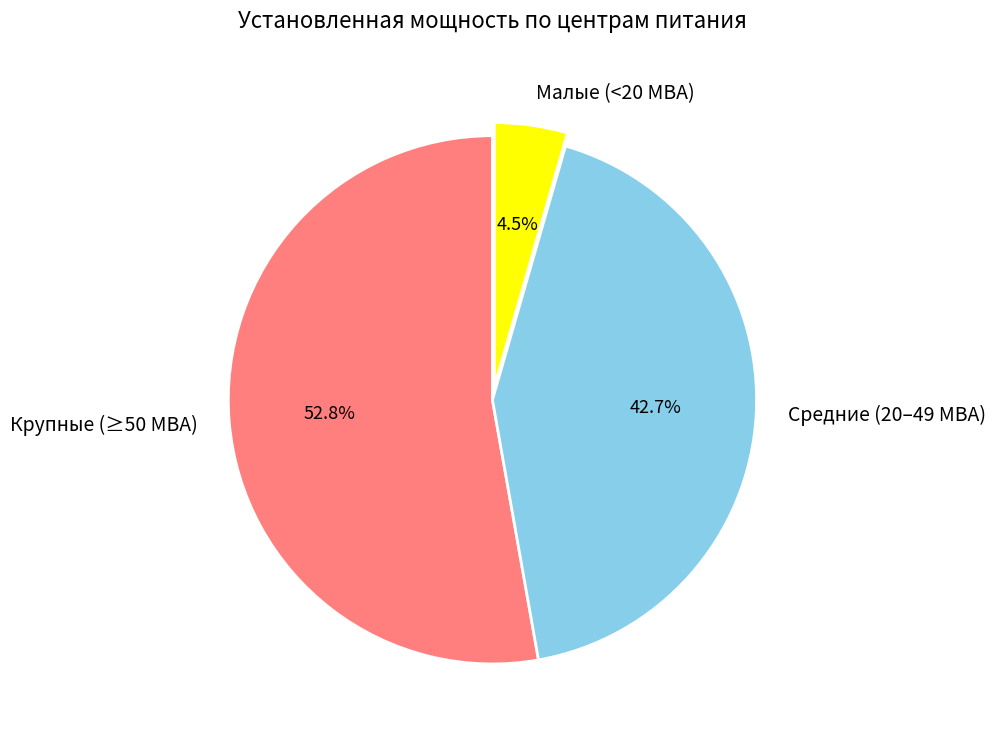

How much of the chart is everything except Средние (20–49 МВА)?

57.3%